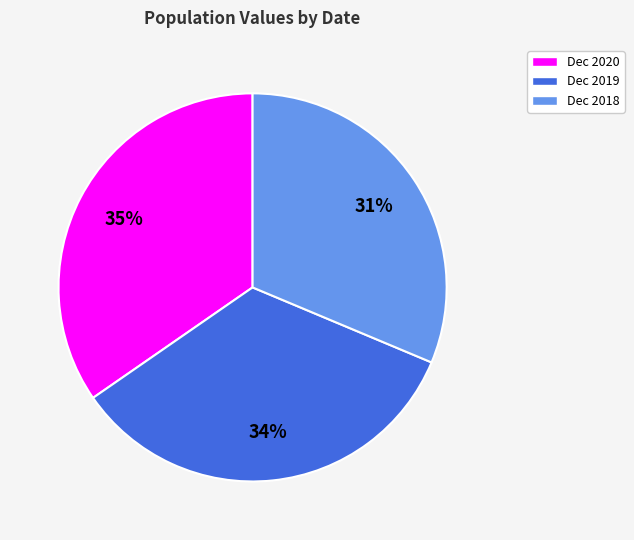

Is Dec 2020 the majority of the pie?

No